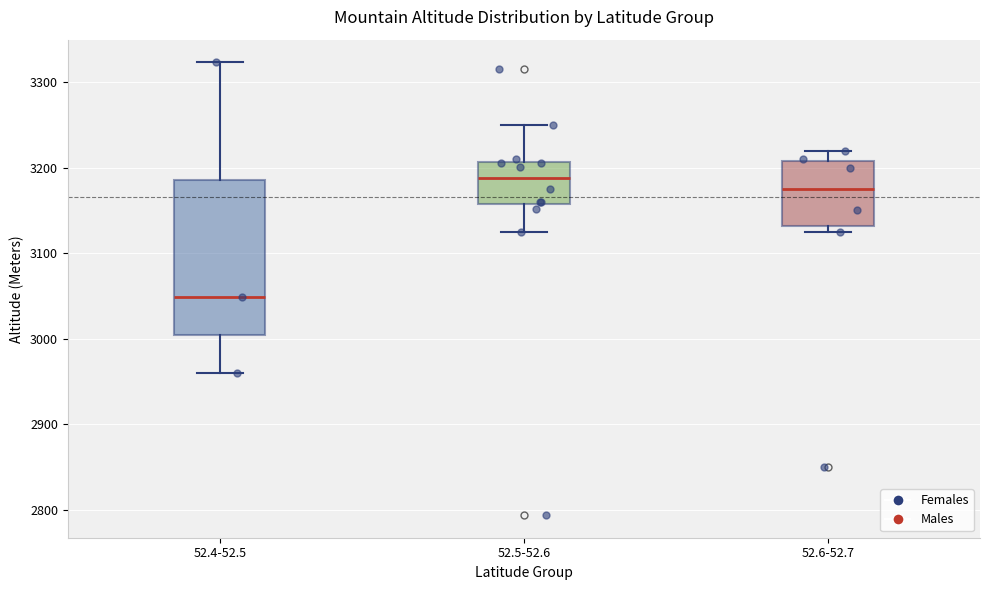

Which box is the tallest, from its lower edge to its upper edge?

52.4-52.5